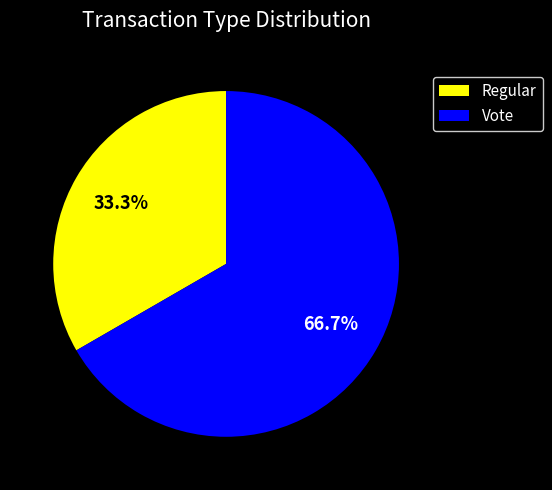

What percentage is the Regular slice, to the nearest percent?

33%